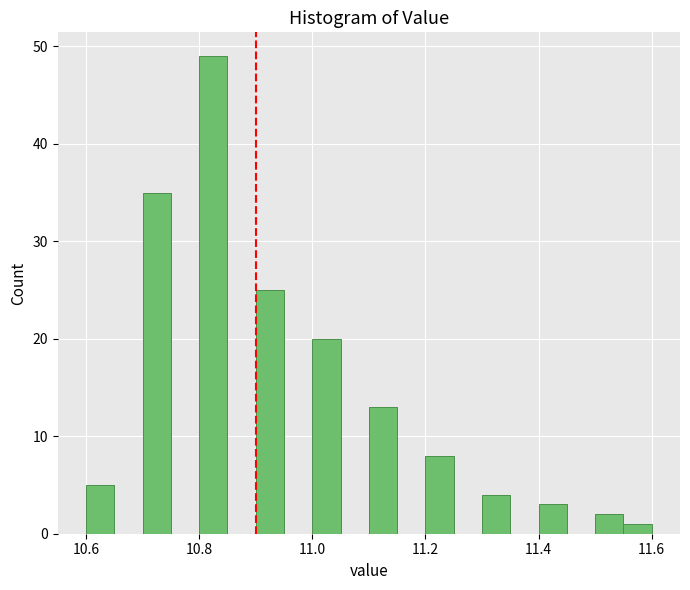

Read against the x-axis, roughly where is the centre of the tallest bar?

10.82